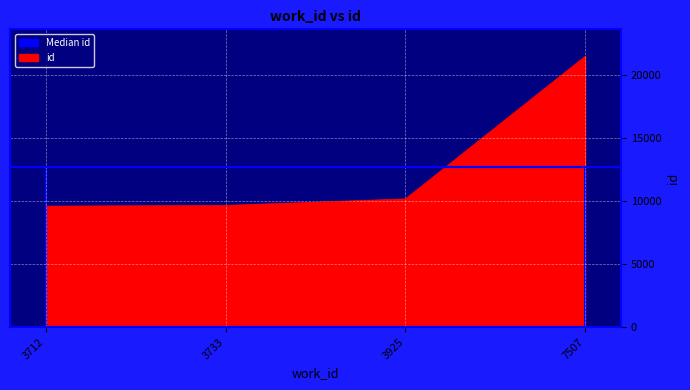

The chart shows a value of 16889 at 3712. True or false?

False